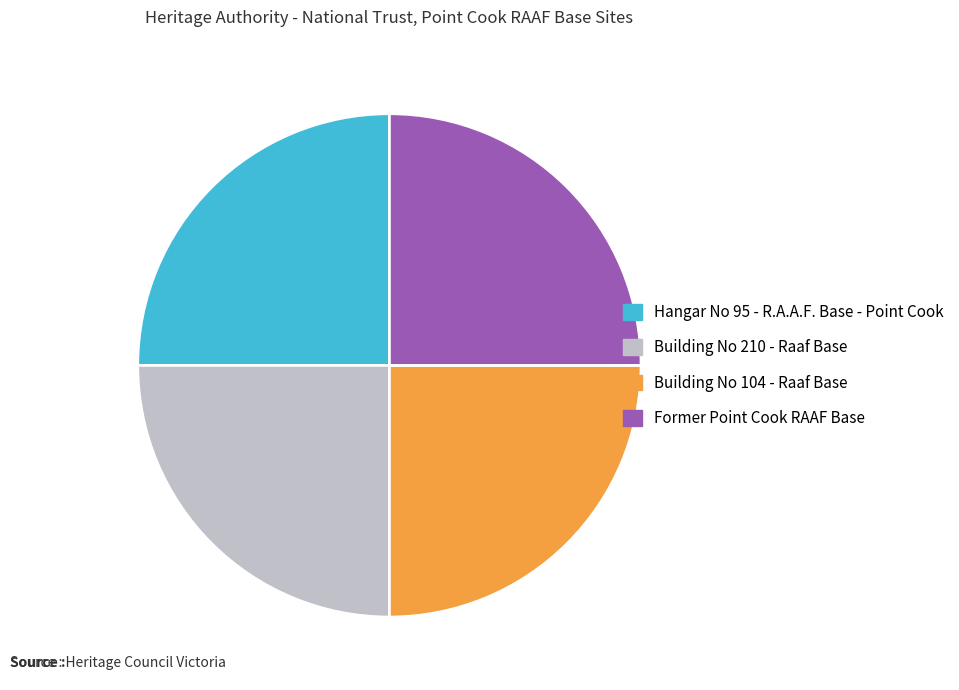

How many slices are in this pie chart?

4